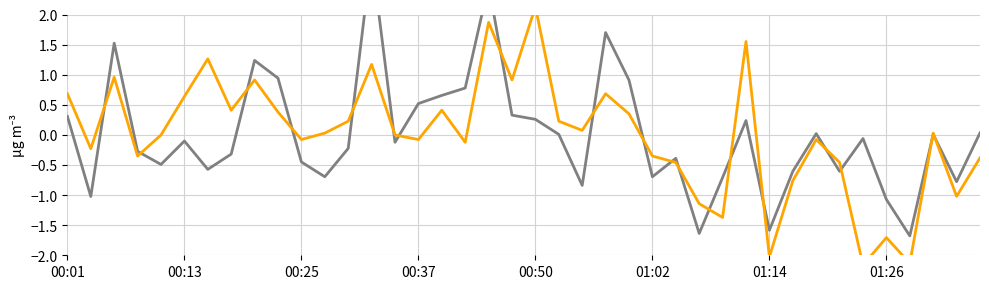

What position from the left is 00:13?

6